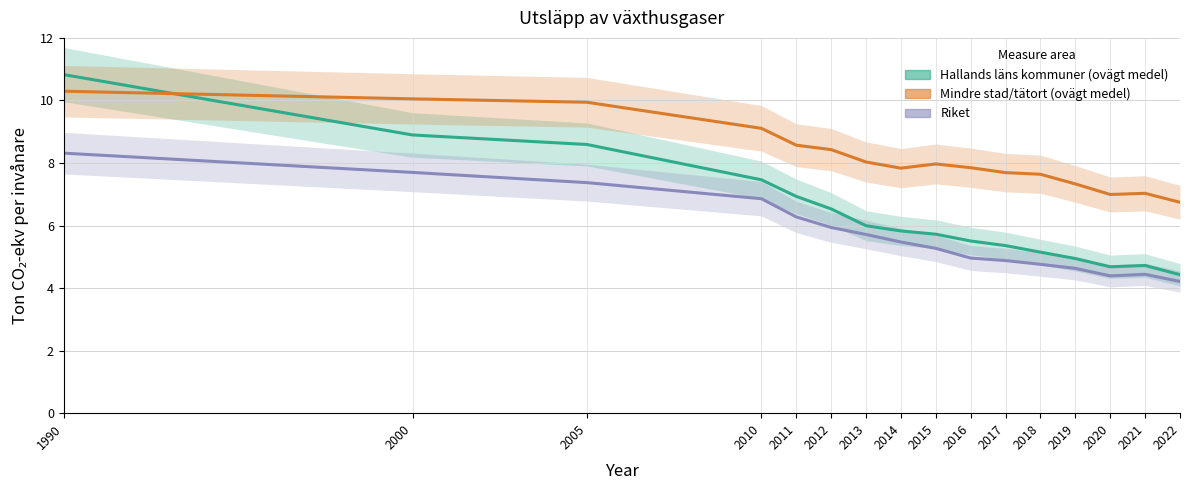

List the series in order of their peak value, lowest first.

Riket, Mindre stad/tätort (ovägt medel), Hallands läns kommuner (ovägt medel)